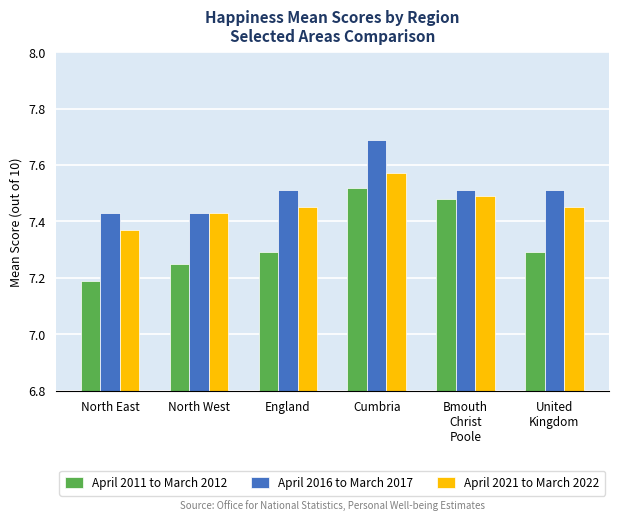

Which series has the largest total across all categories?

April 2016 to March 2017